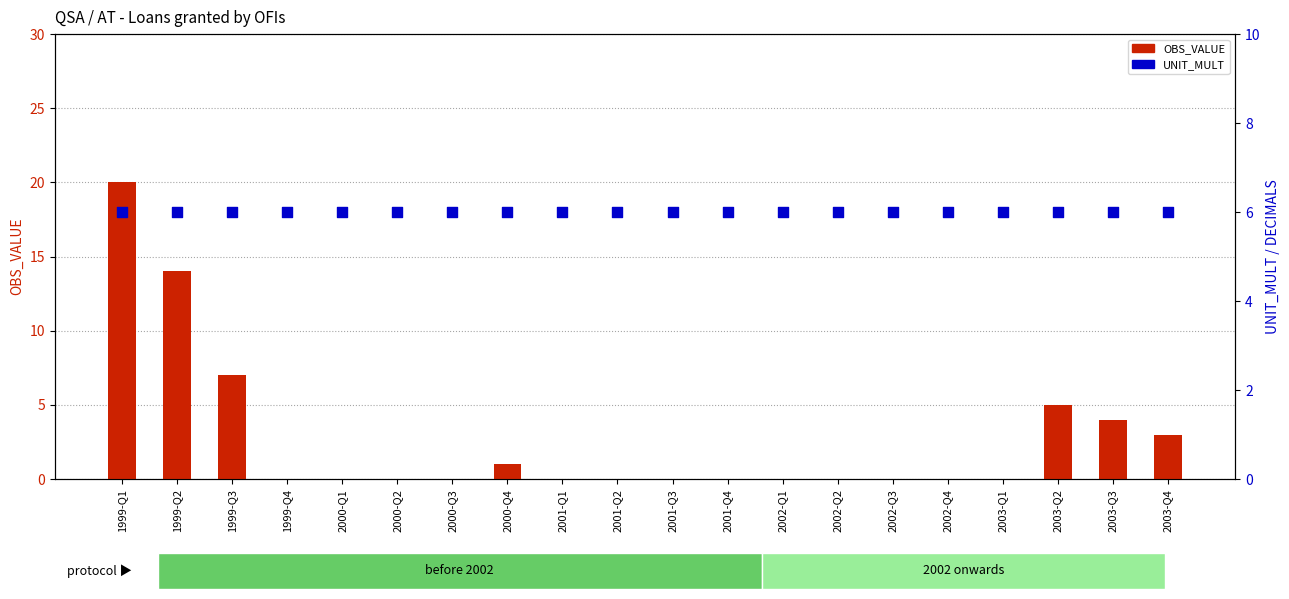

Which series reaches the maximum Y coordinate?

OBS_VALUE